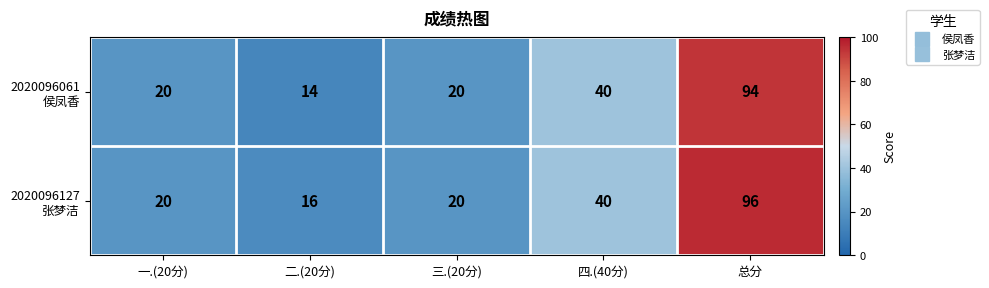

Which category has the lowest value across all series?

二.(20分)